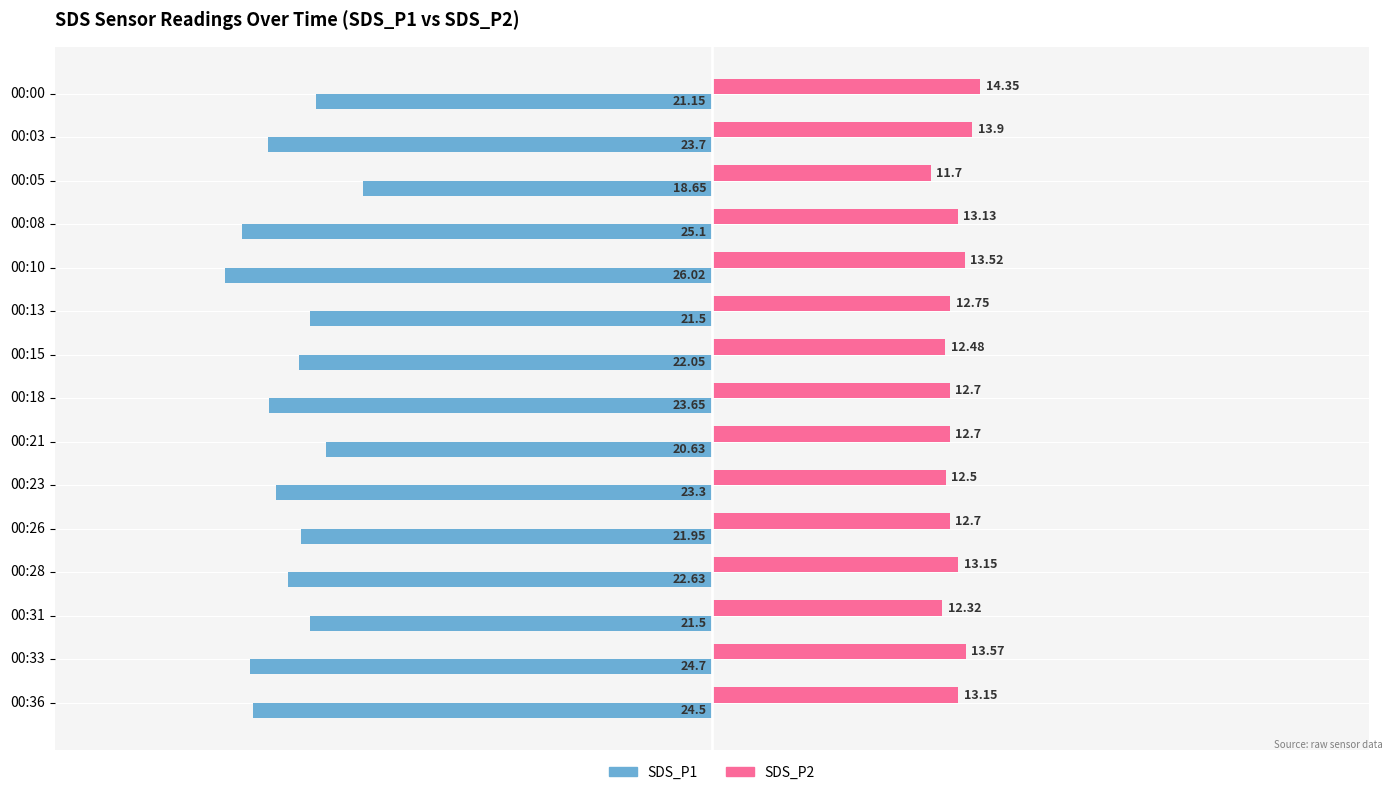

Is the value of SDS_P1 at 00:21 greater than the value of SDS_P2 at 00:31?

No